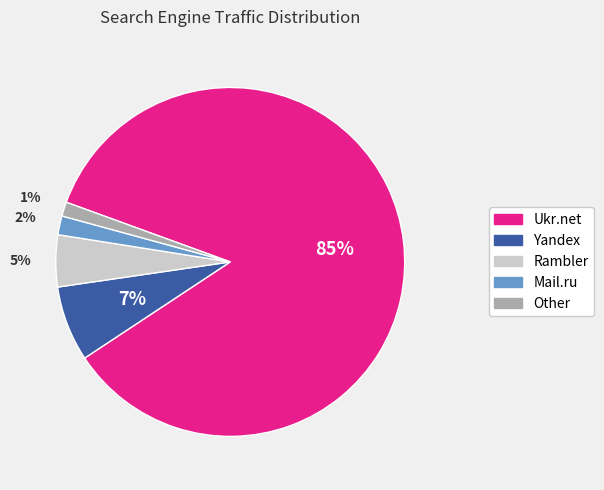

Count the number of slices in the pie.

5